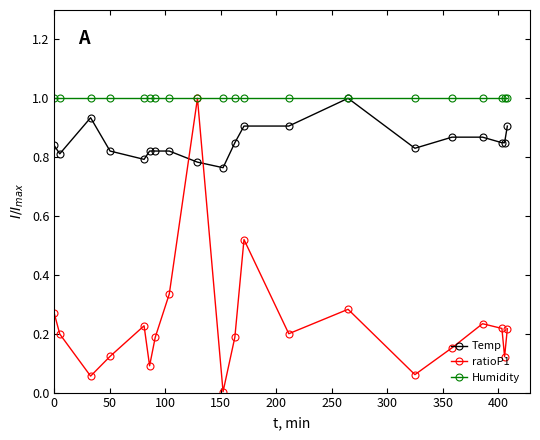

True or false: ratioP1 and Temp cross at least once.

True